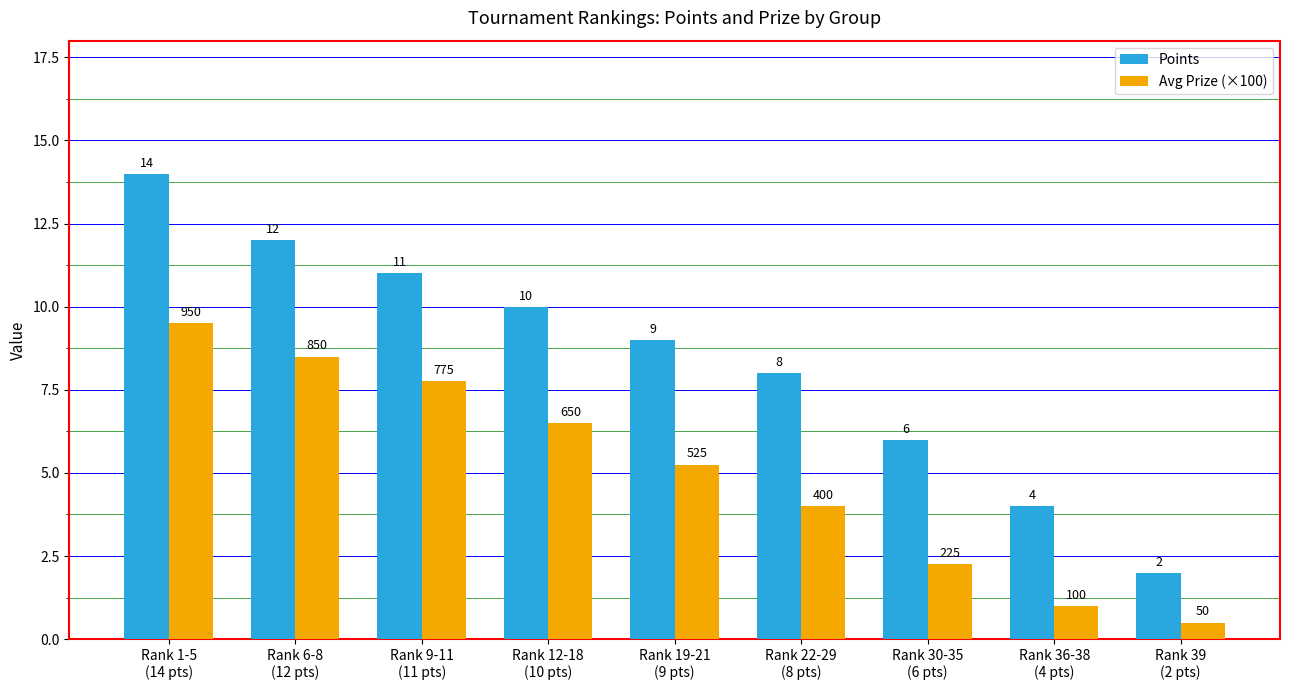

Which series has the largest total across all categories?

Points